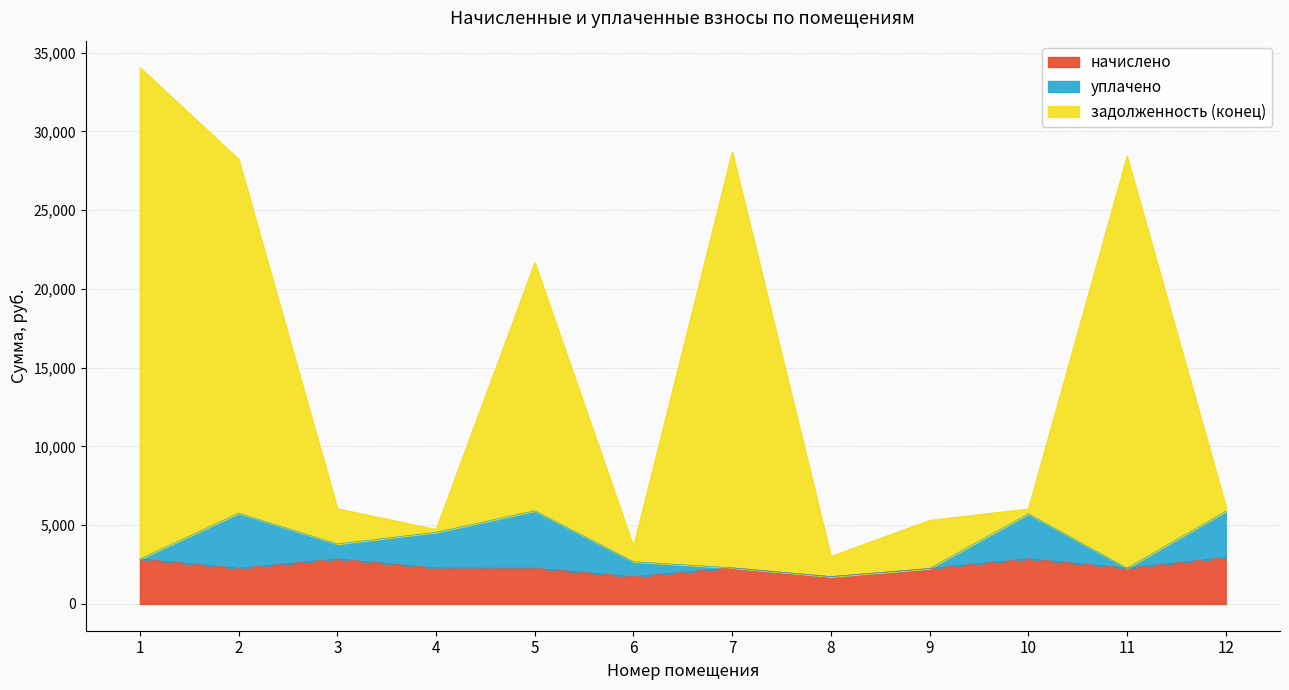

True or false: задолженность (конец) has more than 0 interior local peaks.

True